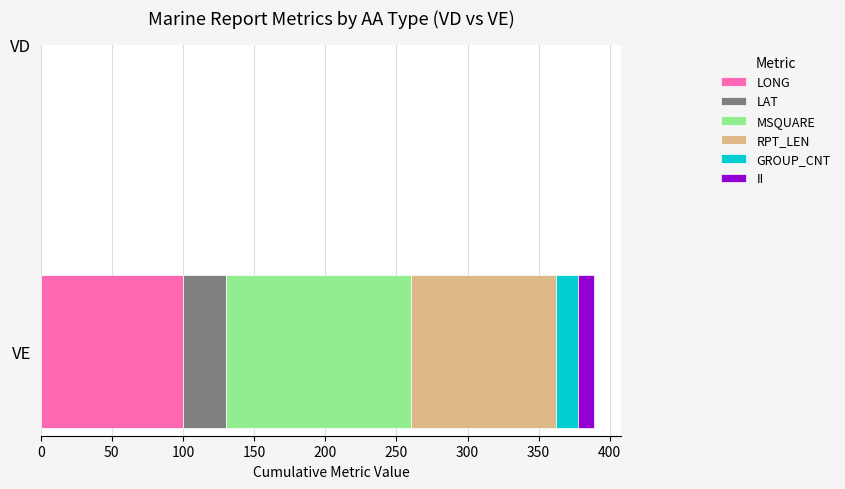

What is the maximum value for LONG?

100.2